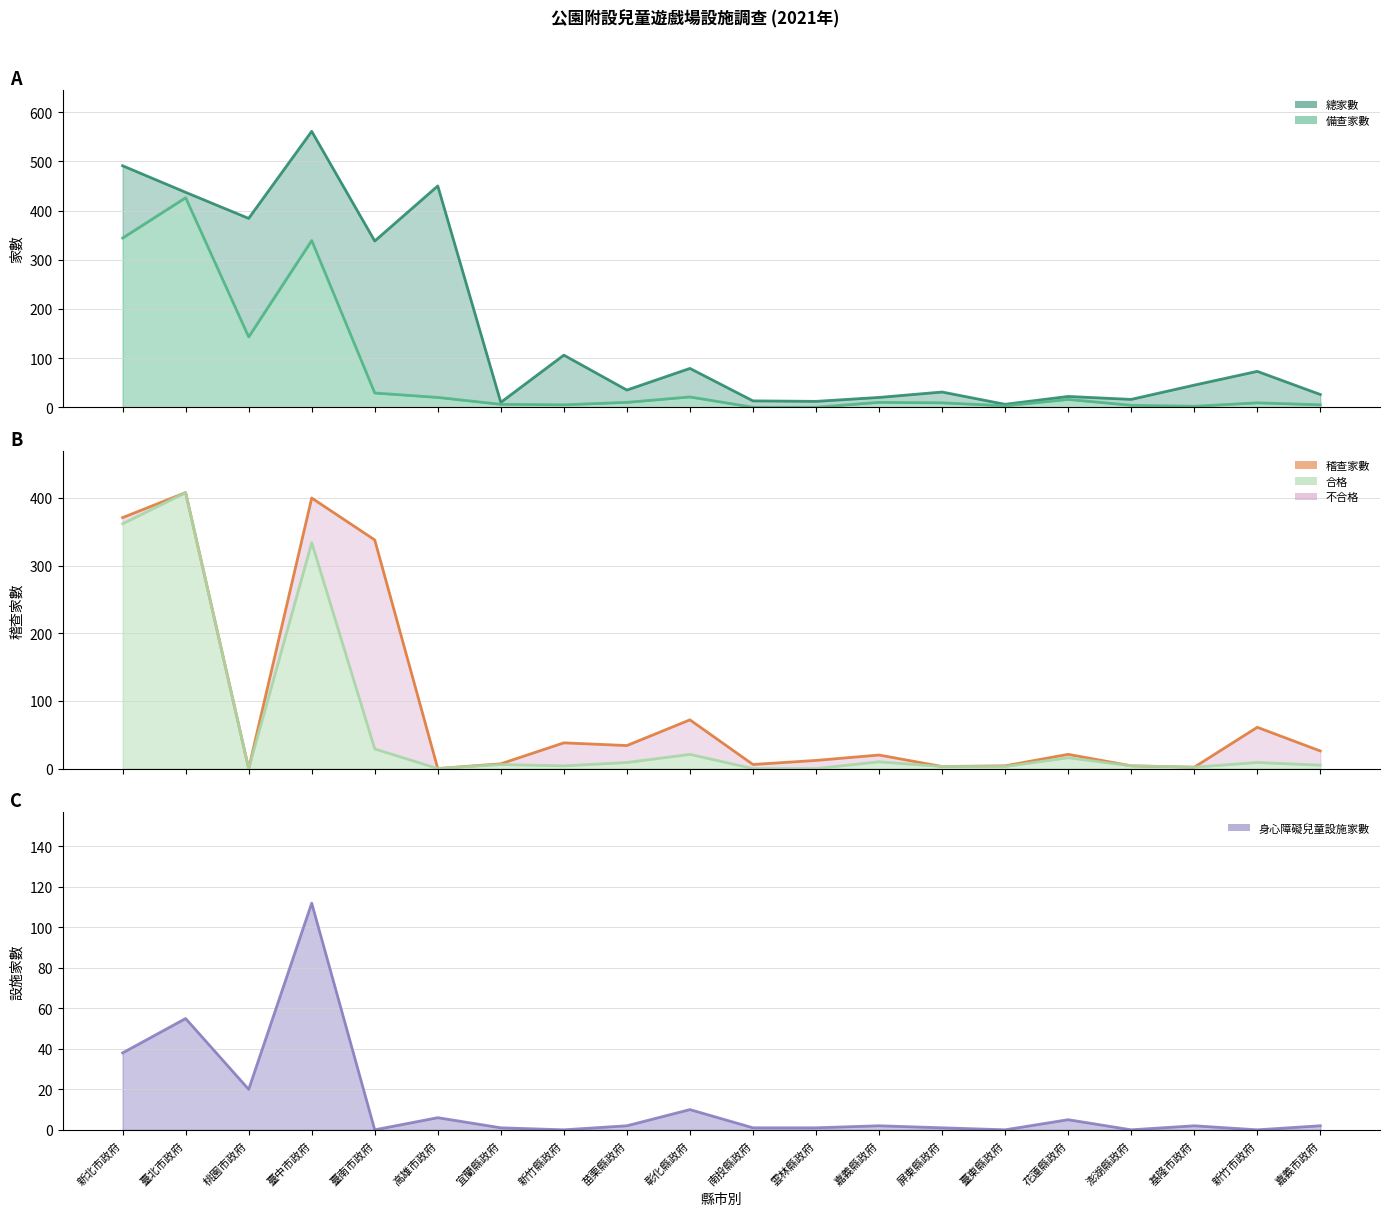

After their last crossing, which series has the higher values: 身心障礙兒童設施家數 or 備查家數?

備查家數